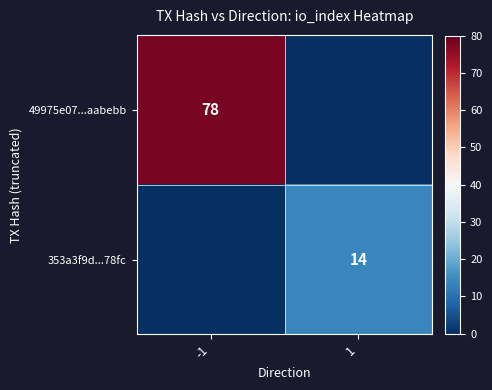

At which category is the sum across all series the highest?

-1